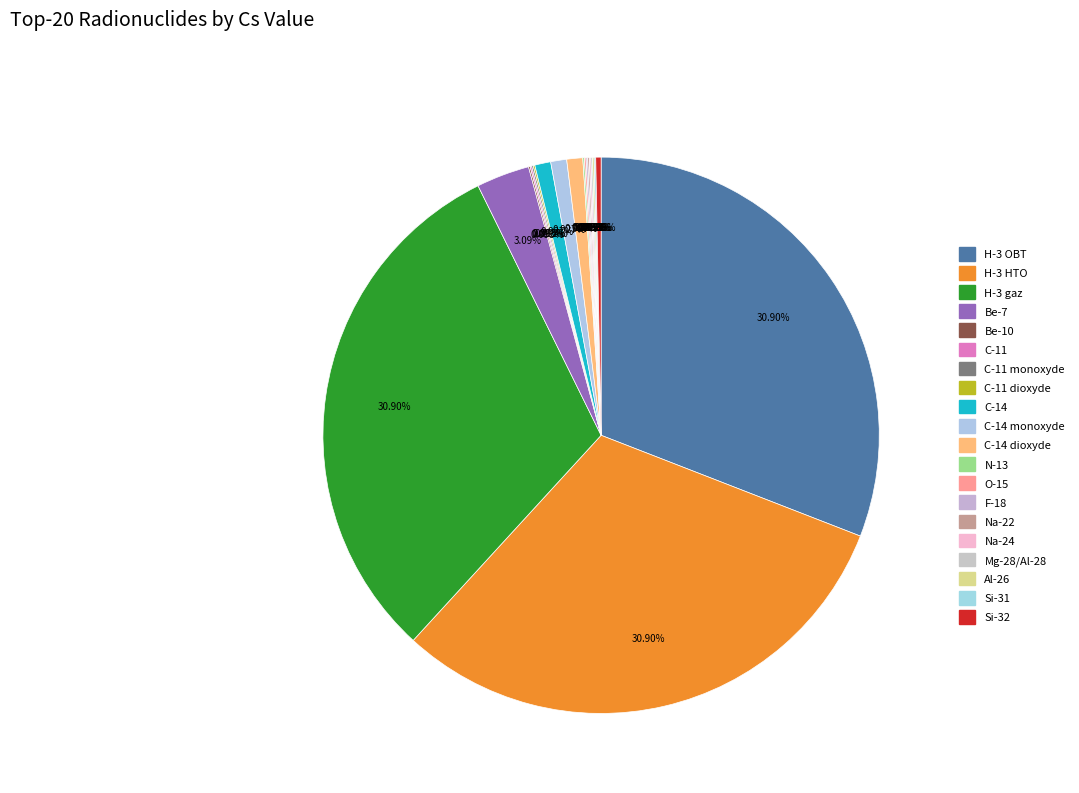

Count the number of slices in the pie.

20